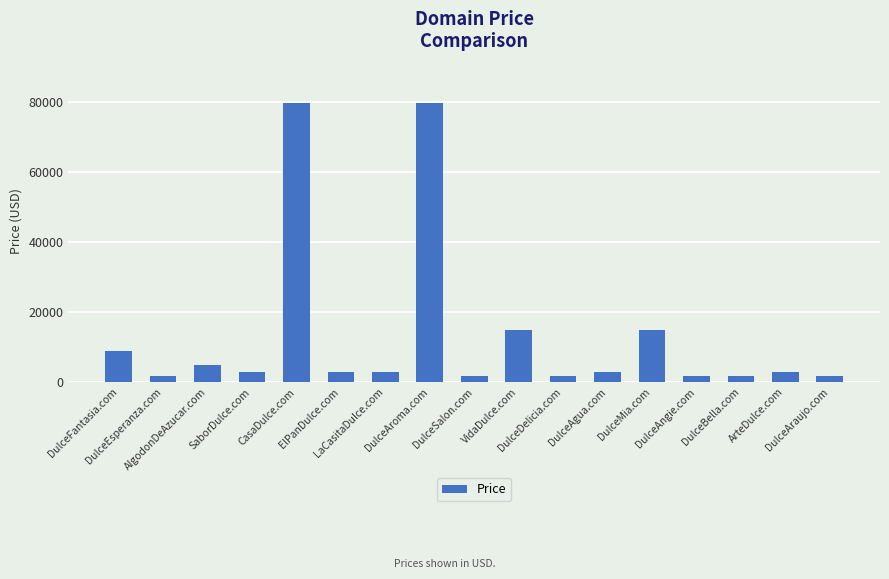

What is the value of the 5th bar from the left?

79888